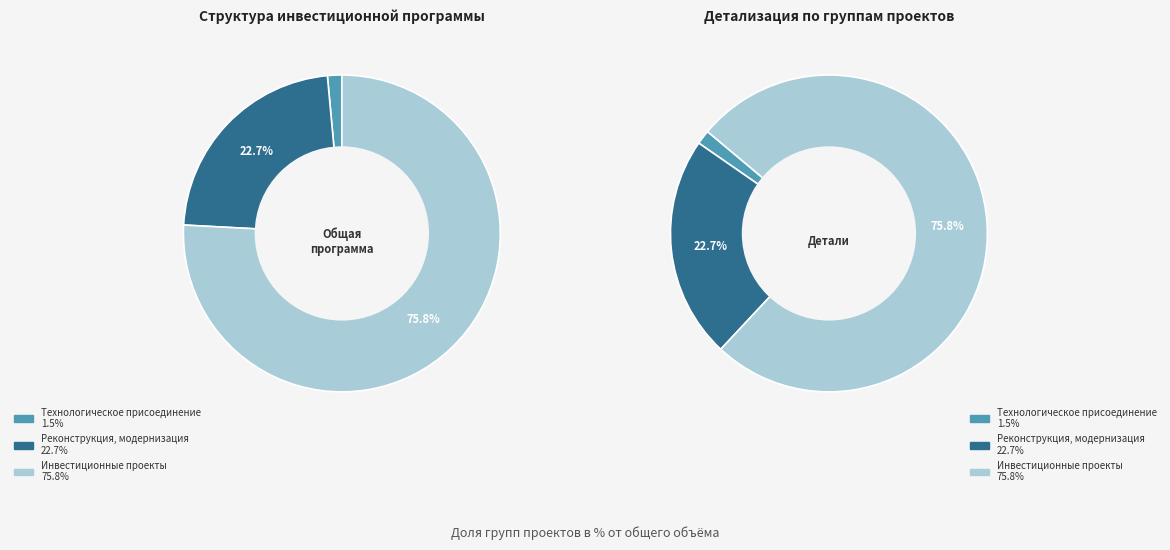

Count the number of slices in the pie.

6